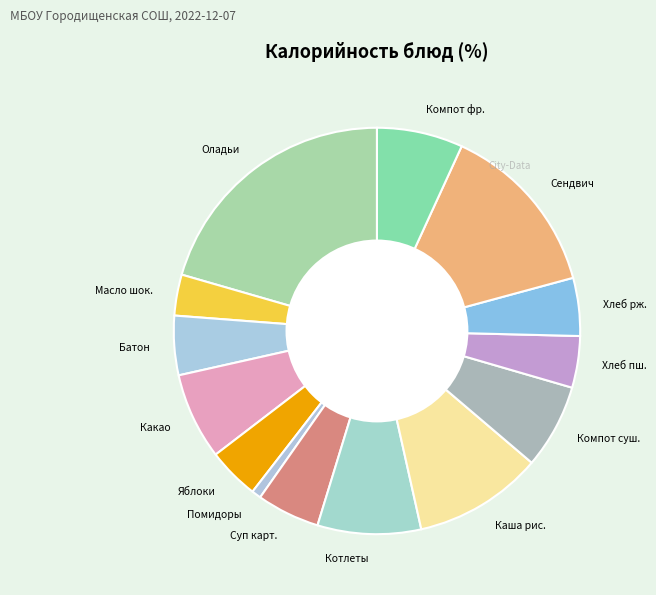

Is the sum of Компот суш. and Каша рис. greater than half?

No